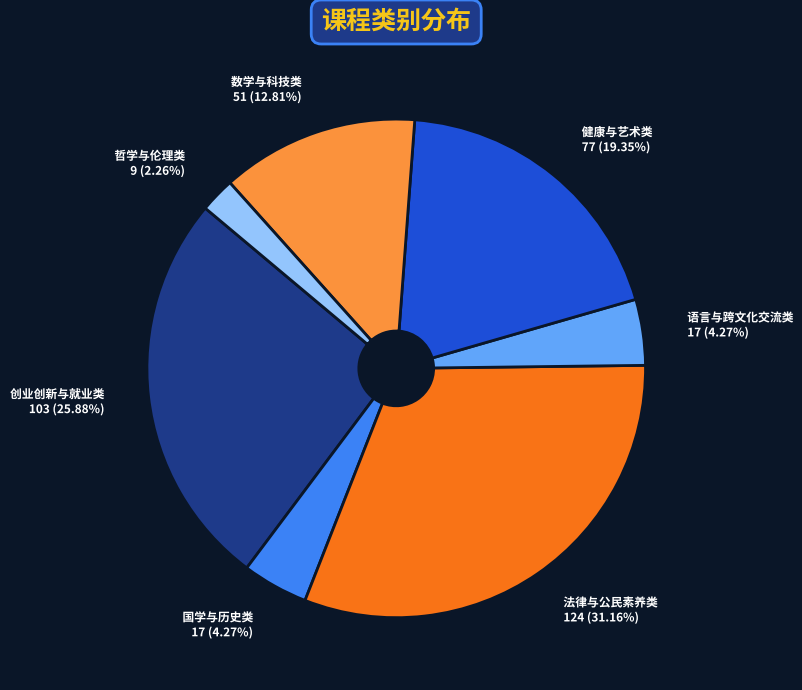

How much of the chart is everything except 数学与科技类?

87.2%